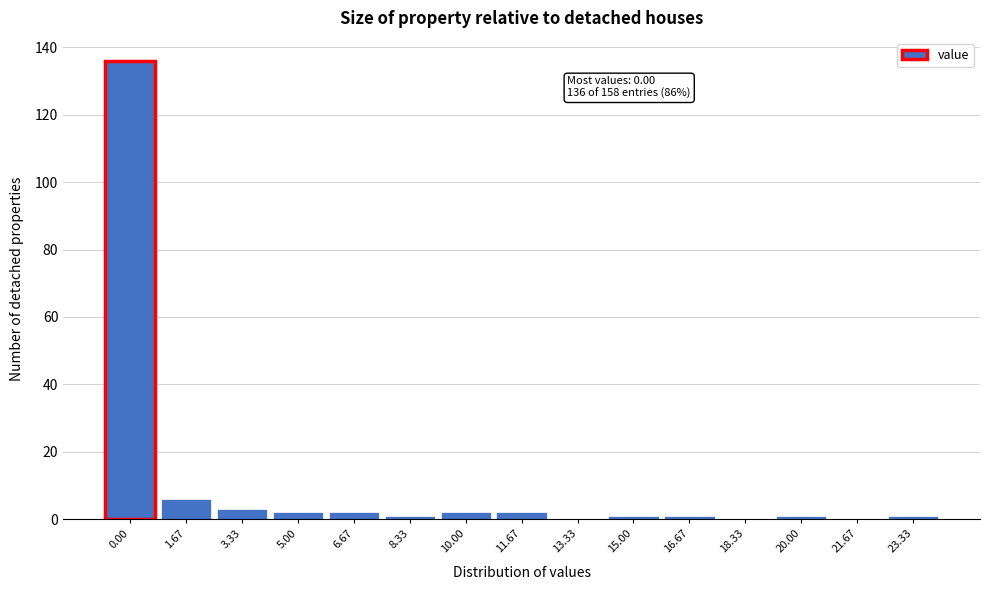

Reading left to right, what are all the values shown in this chart?

0.00=136	1.67=6	3.33=3	5.00=2	6.67=2	8.33=1	10.00=2	11.67=2	13.33=0	15.00=1	16.67=1	18.33=0	20.00=1	21.67=0	23.33=1